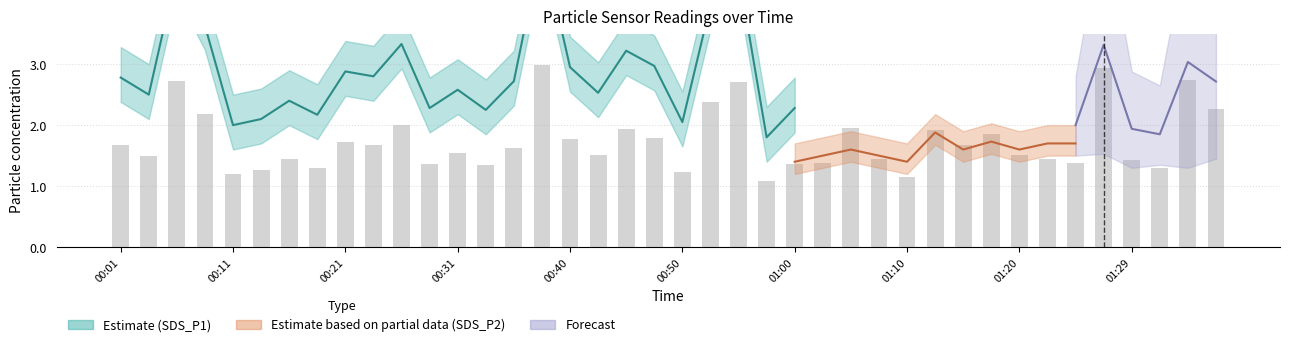

What is the average value?

1.7